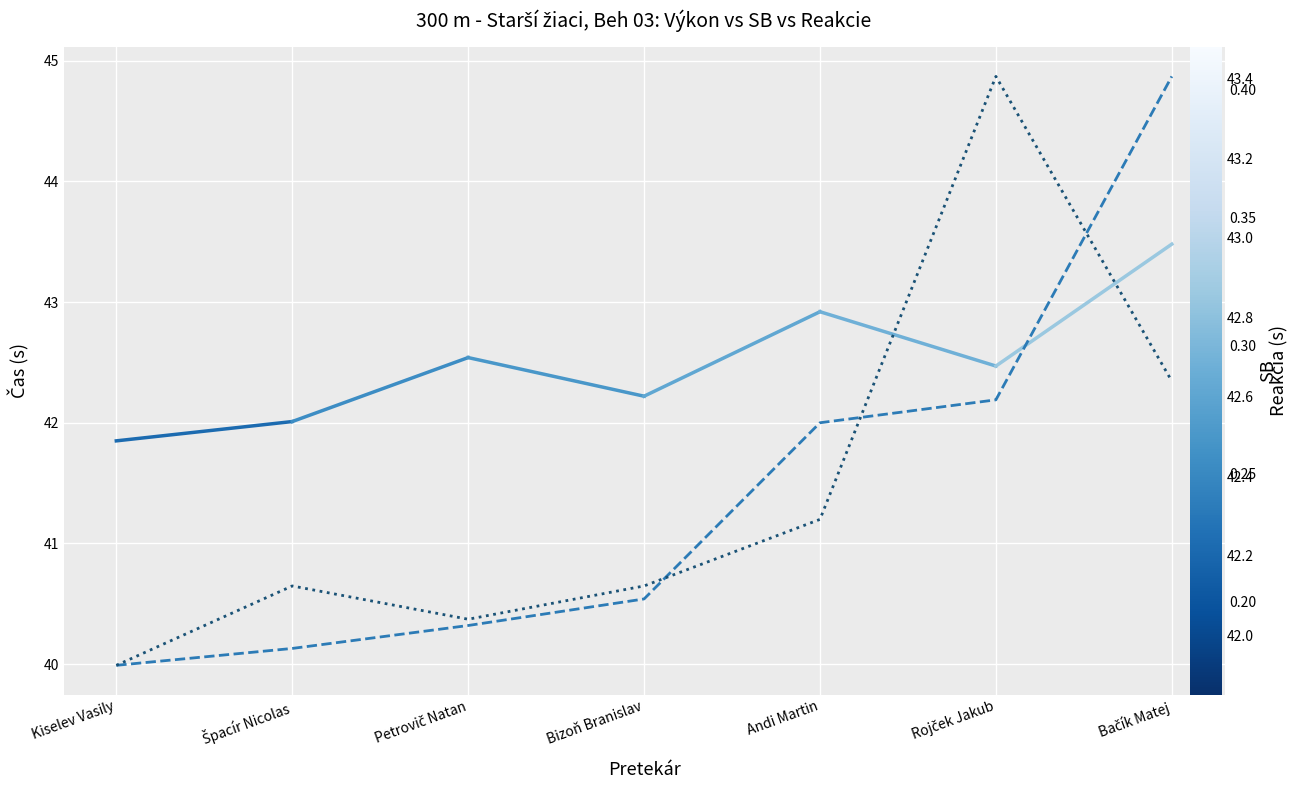

What is the average value of the Reakcie series?

0.2